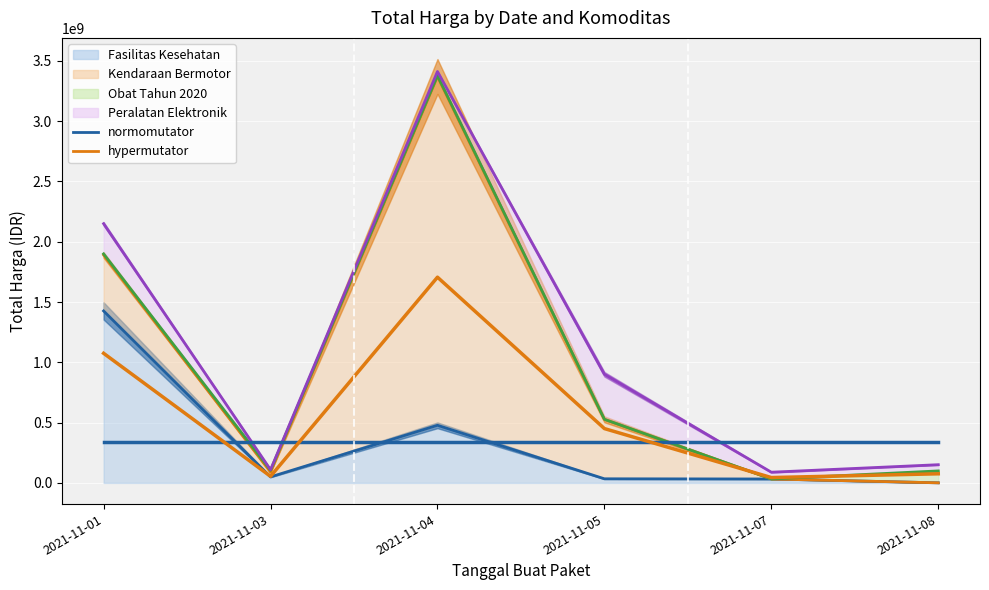

Rank the series at 2021-11-01 from lowest to highest value.

normomutator, hypermutator